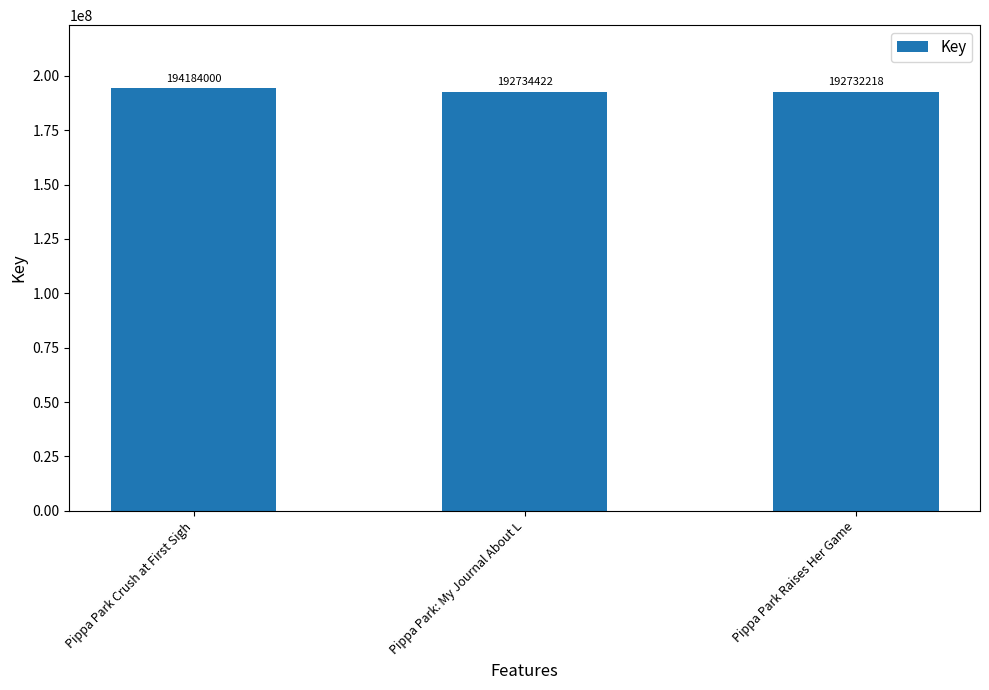

Which label corresponds to the largest value in the chart?

Pippa Park Crush at First Sigh